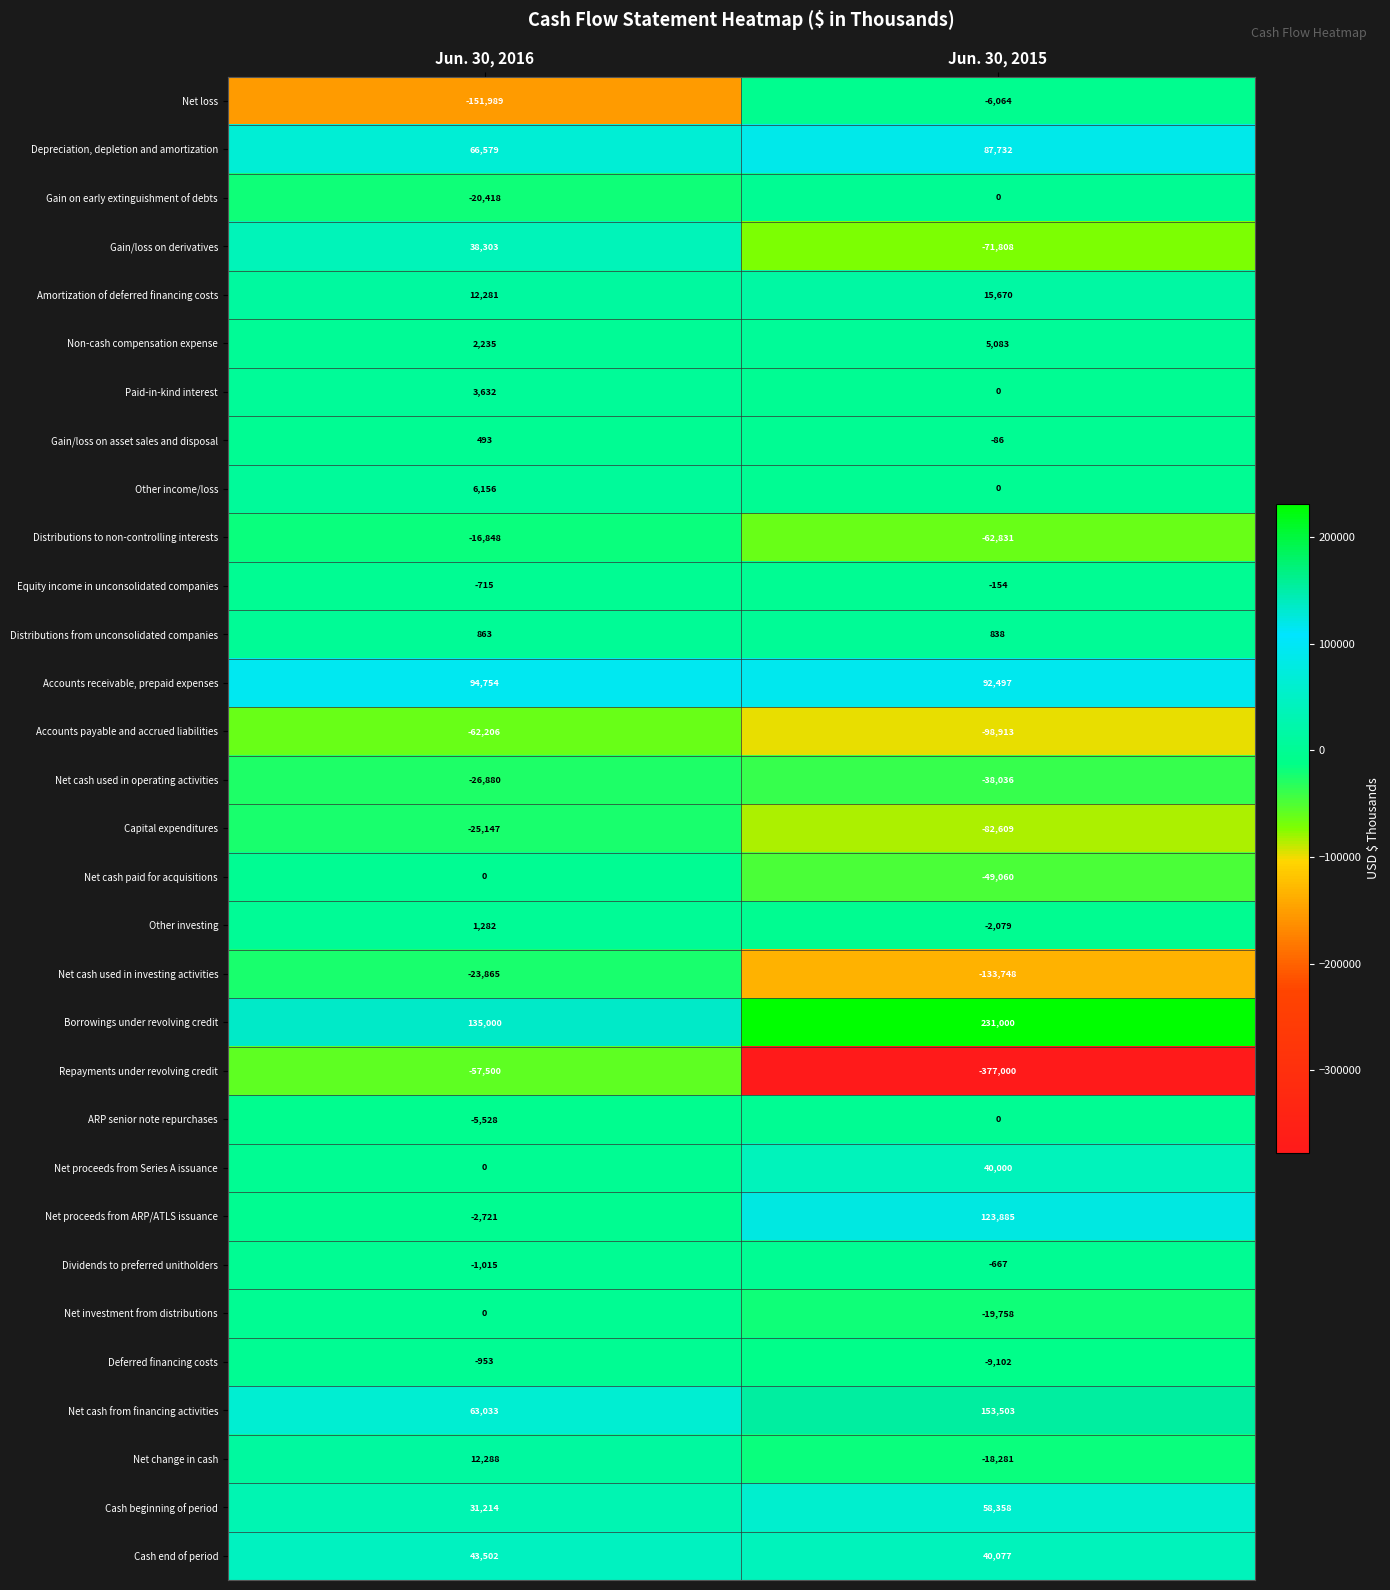

What is the average value of the Capital expenditures series?

-53878